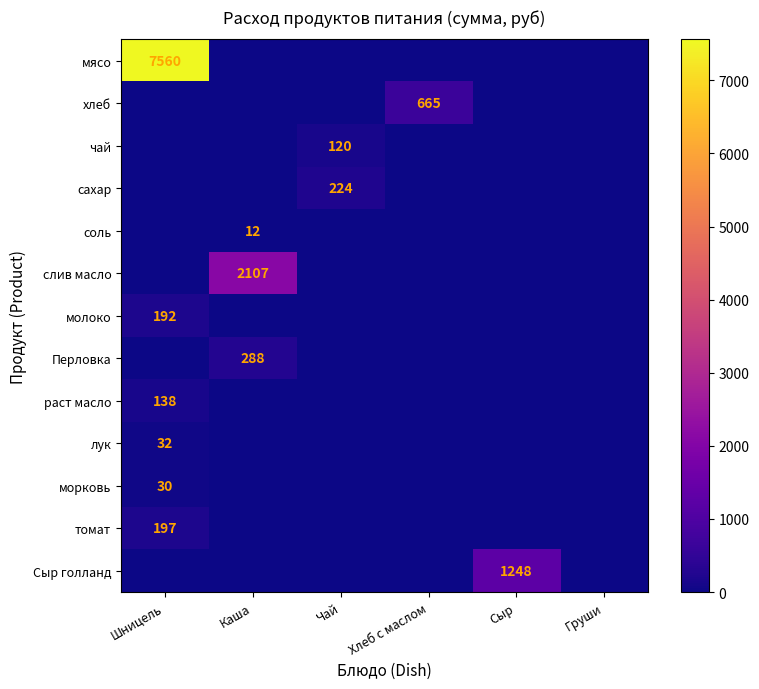

Between Хлеб с маслом and Груши, which is larger?

Хлеб с маслом